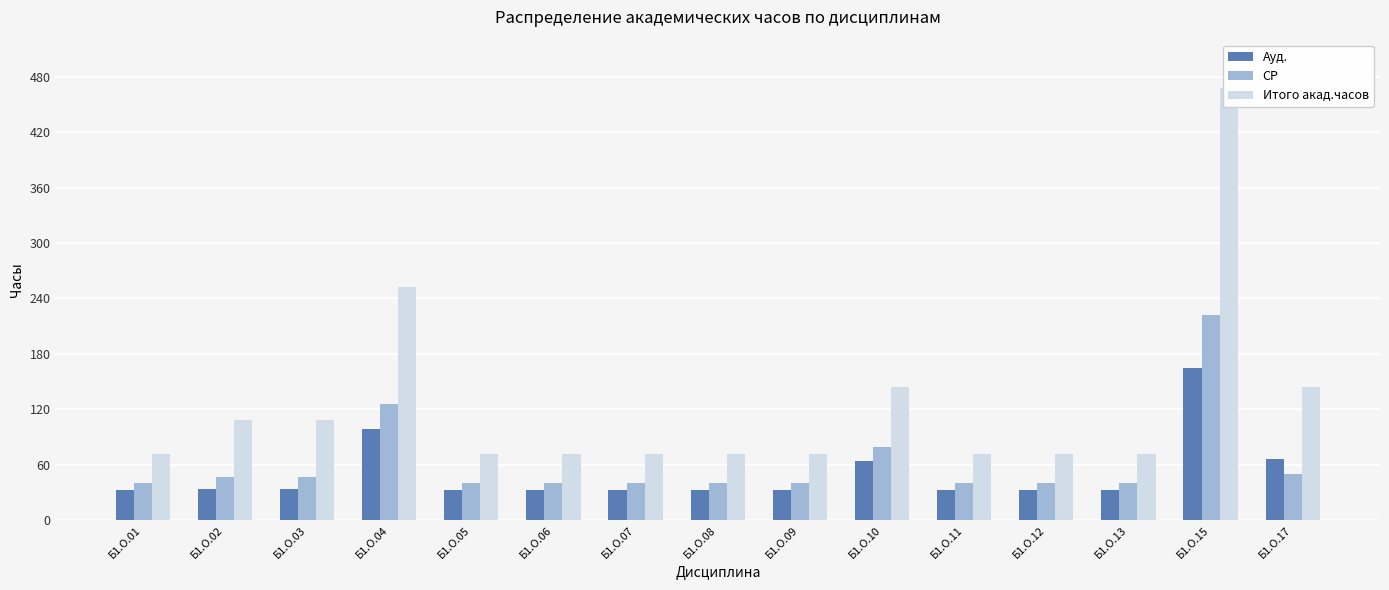

Is the value of Ауд. at Б1.О.04 greater than the value of Итого акад.часов at Б1.О.17?

No